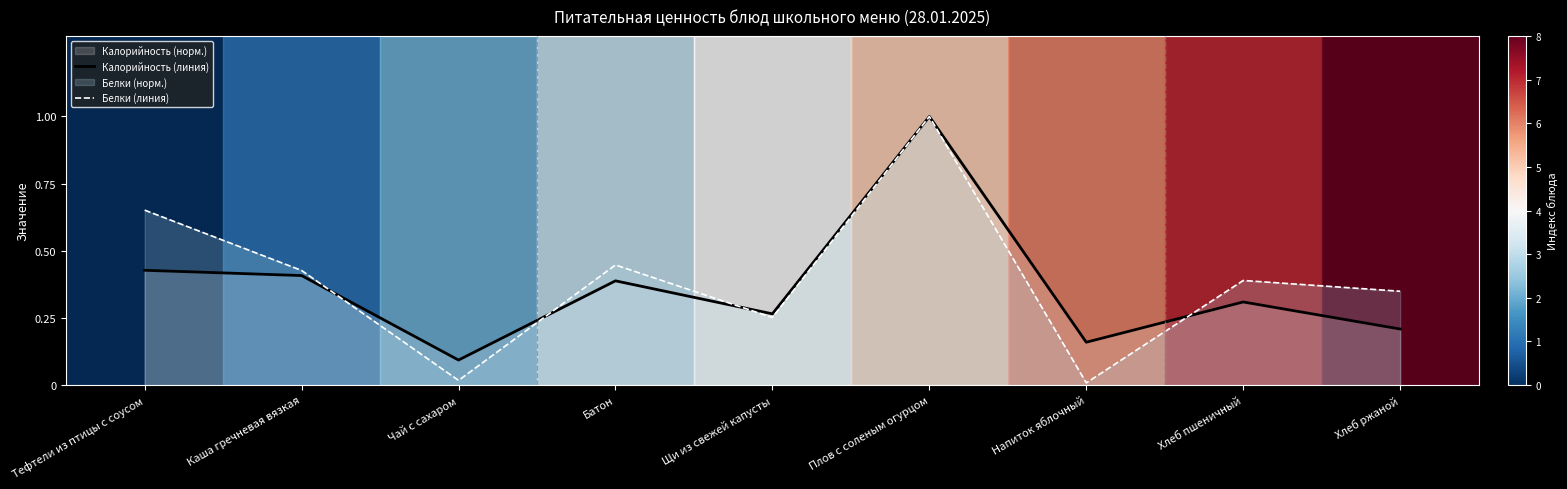

List the labels in order of Белки (линия) value, smallest first.

Напиток яблочный, Чай с сахаром, Щи из свежей капусты, Хлеб ржаной, Хлеб пшеничный, Каша гречневая вязкая, Батон, Тефтели из птицы с соусом, Плов с соленым огурцом